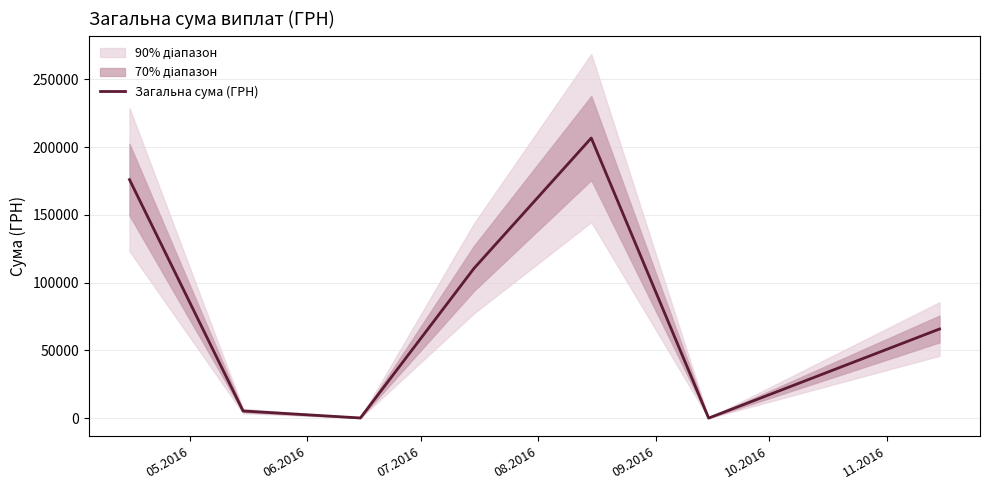

What is the ratio of the value at 11.2016 to the value at 06.2016?

12.3